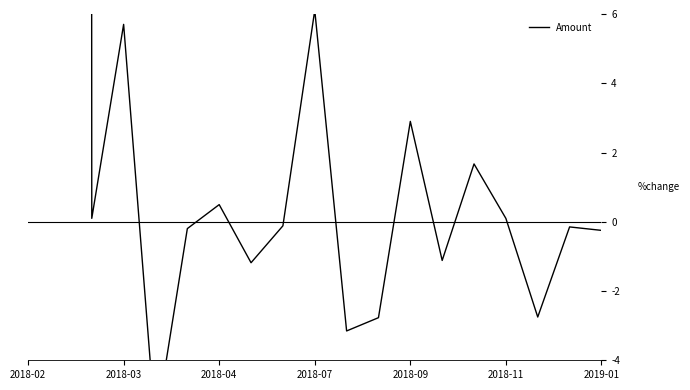

Reading left to right, transcribe all the data shown in this chart.

1933.0	0.1	5.7	-6.0	-0.2	0.5	-1.2	-0.1	6.1	-3.2	-2.8	2.9	-1.1	1.7	0.1	-2.8	-0.1	-0.2